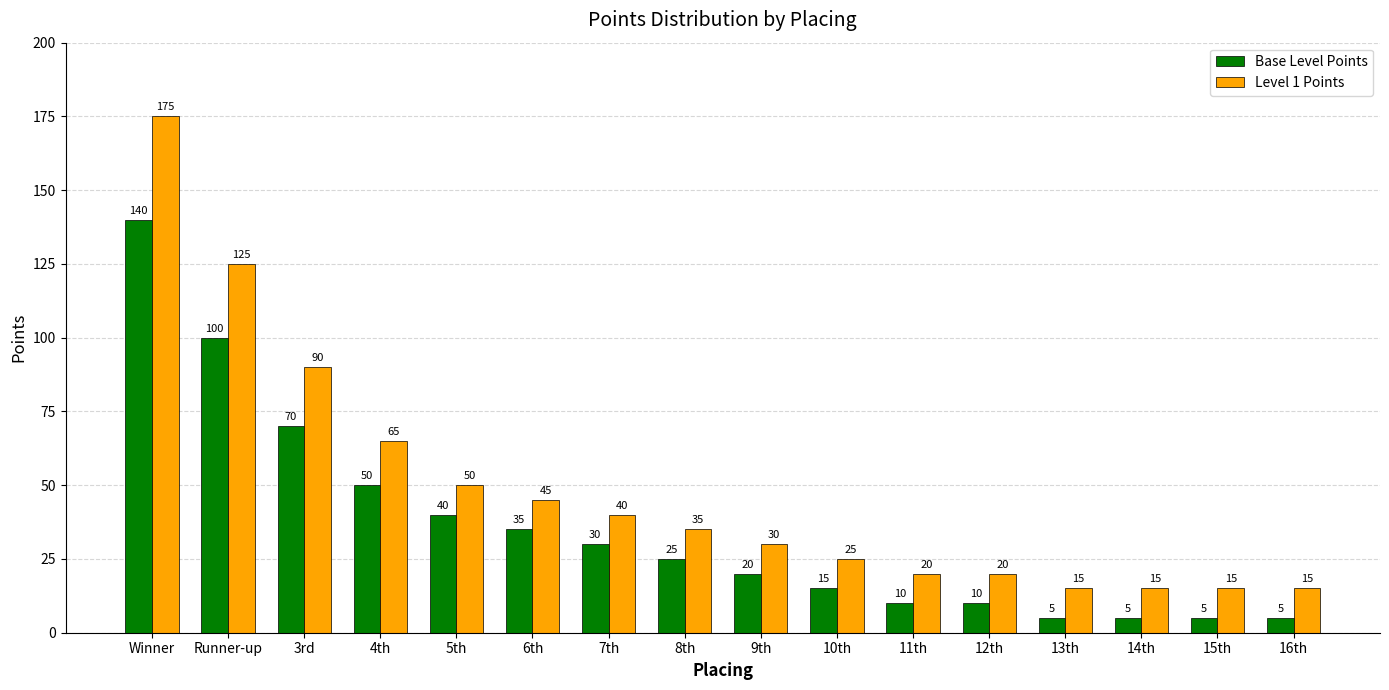

What is the difference between the second highest and second lowest values in the Level 1 Points series?

110